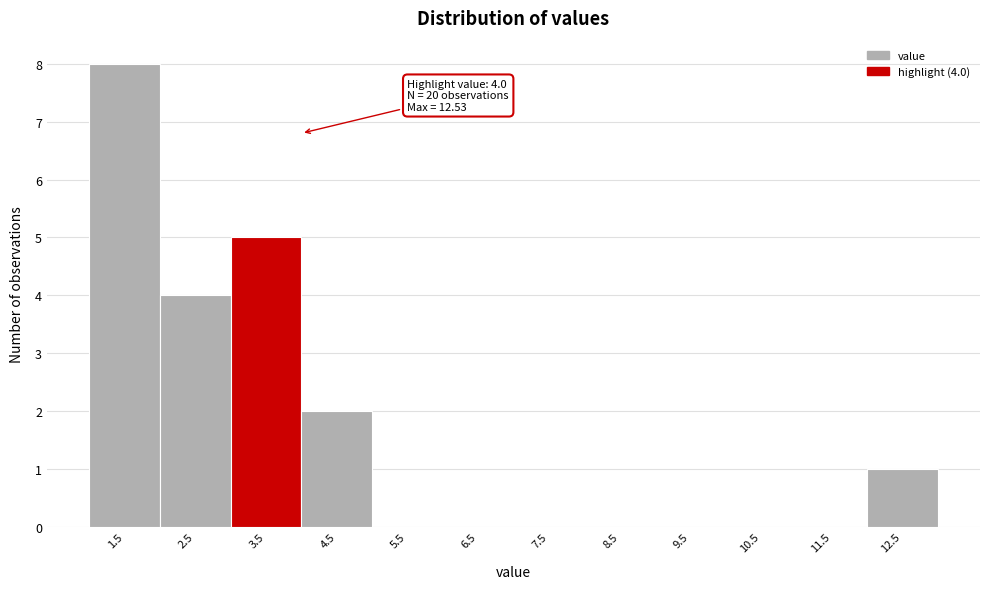

Reading right to left, transcribe all the data shown in this chart.

12.5=1	11.5=0	10.5=0	9.5=0	8.5=0	7.5=0	6.5=0	5.5=0	4.5=2	3.5=5	2.5=4	1.5=8